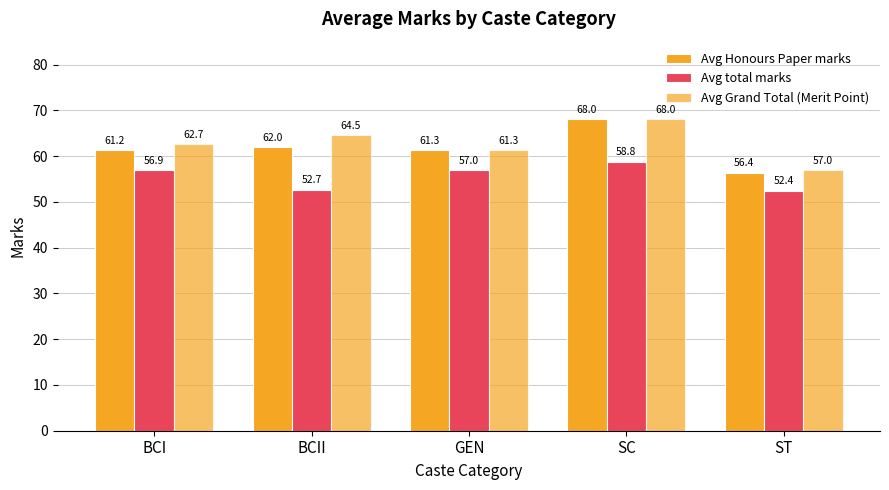

What is the total value across all series at ST?

165.9